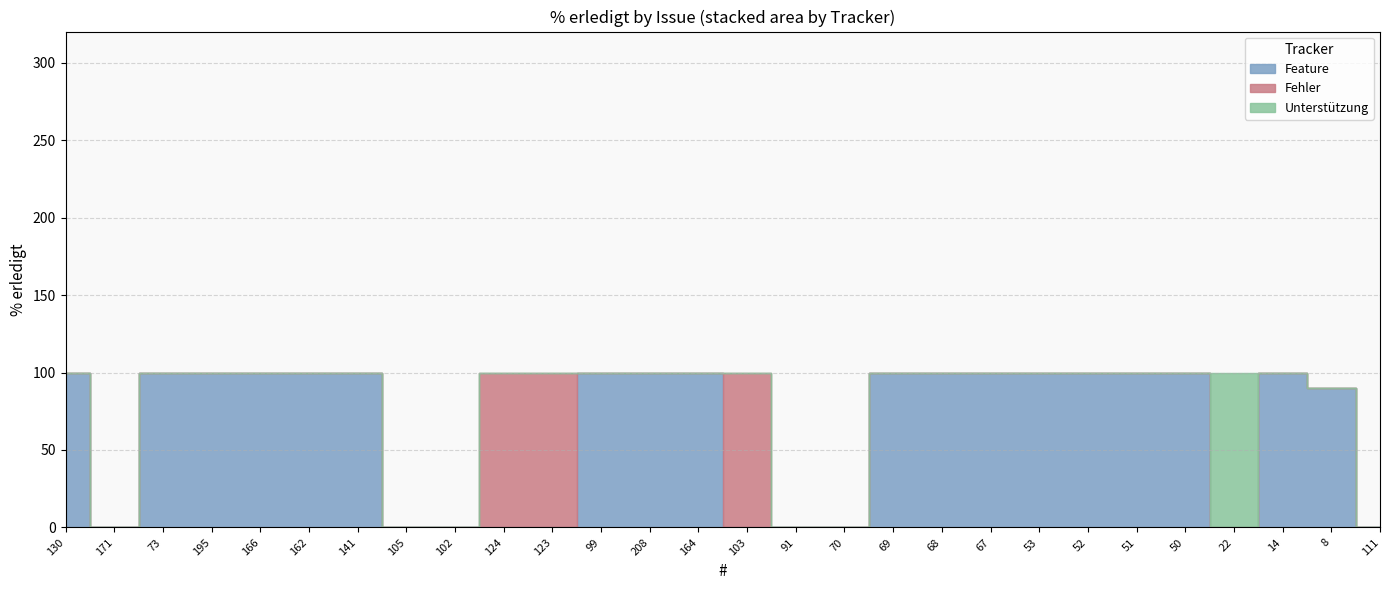

What is the sum of all Feature values?

1990